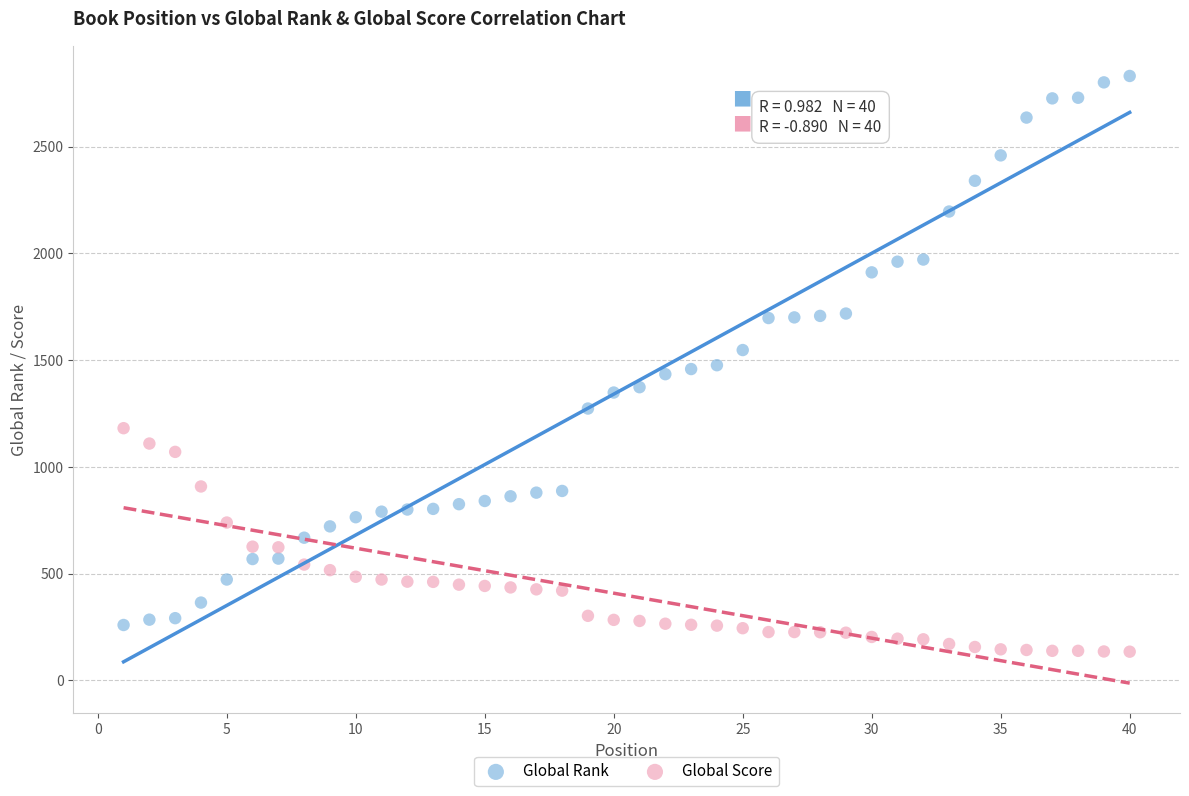

What is the X range (max minus min) for the scatter plot?

39